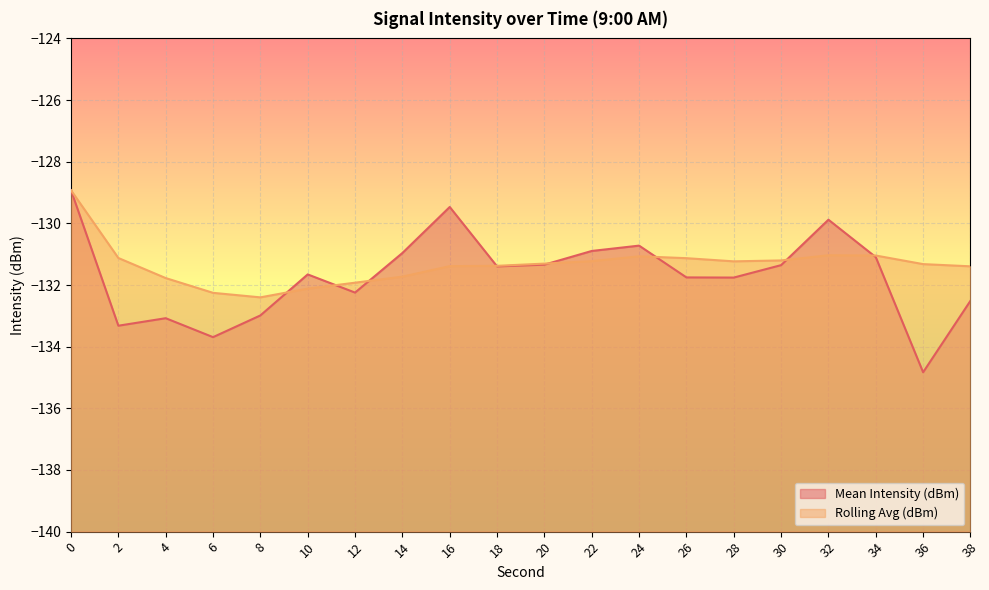

How many values in the Mean Intensity (dBm) series exceed -131?

6